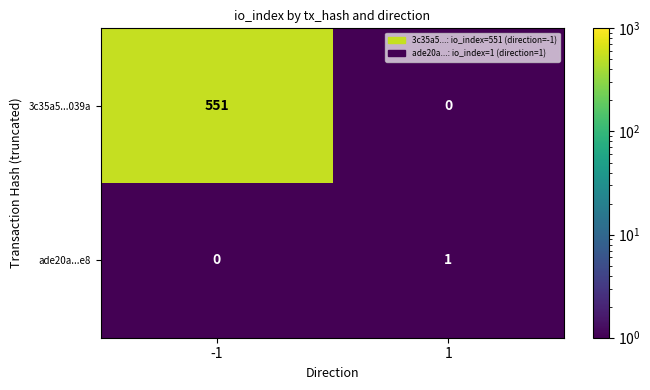

What is the greatest value displayed?

551